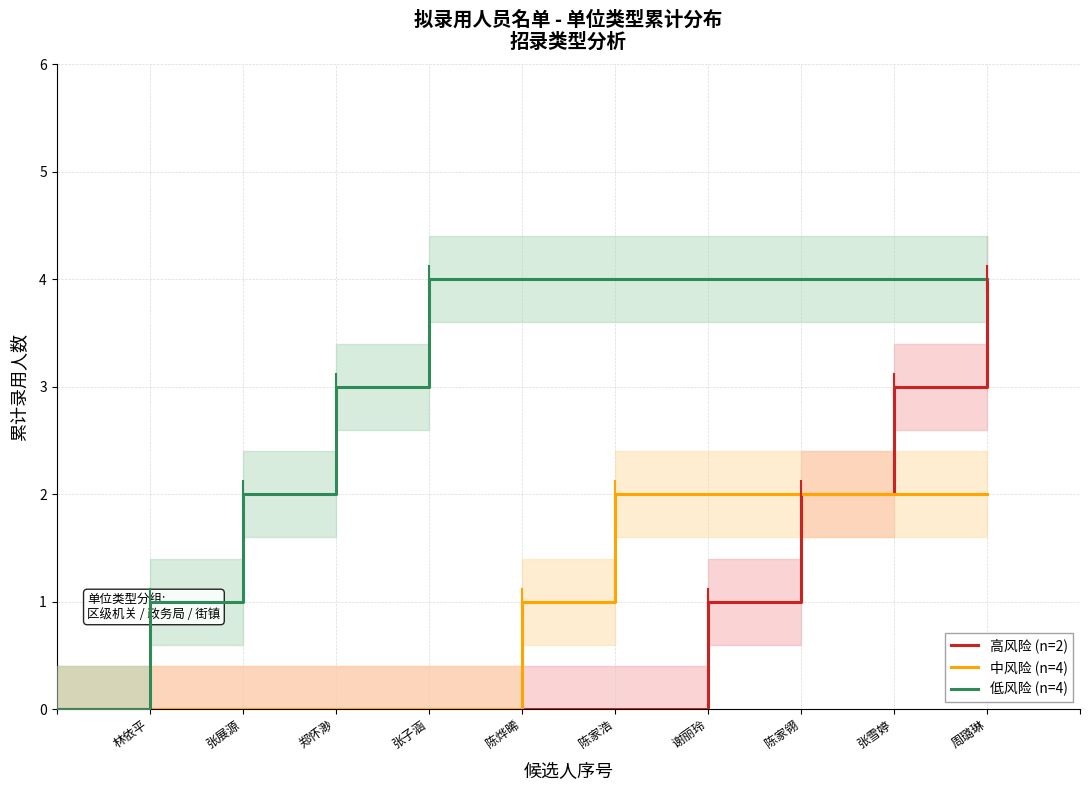

The 中风险 (n=4) series shows 3 at 张雪婷. True or false?

False